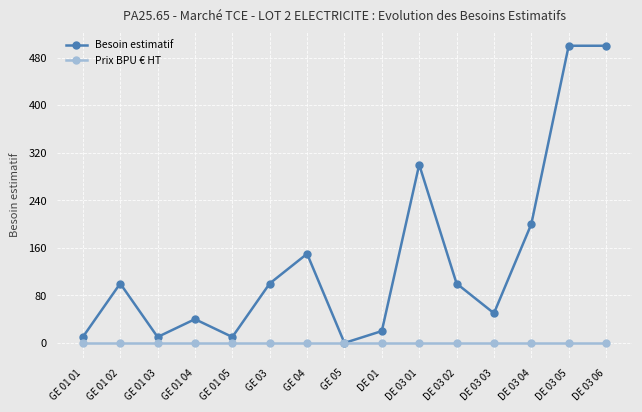

Between DE 03 01 and DE 03 03, which series saw the biggest shift?

Besoin estimatif